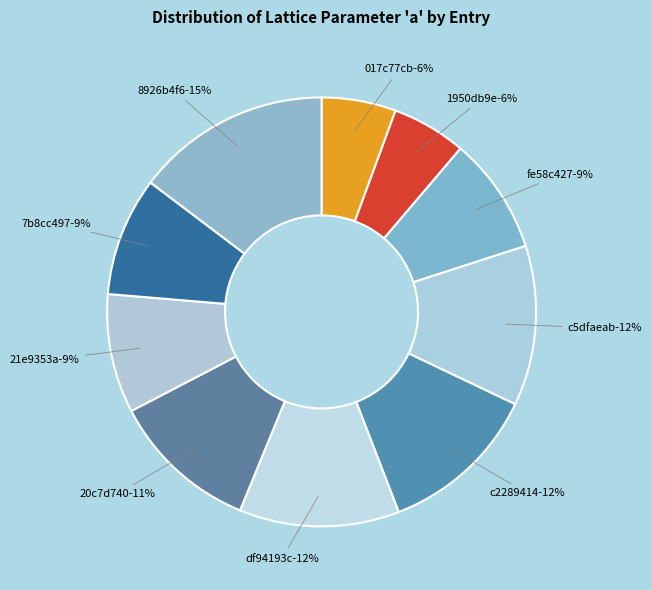

Rank the categories by value from lowest to highest.

1950db9e, 017c77cb, fe58c427, 7b8cc497, 21e9353a, 20c7d740, c2289414, df94193c, c5dfaeab, 8926b4f6